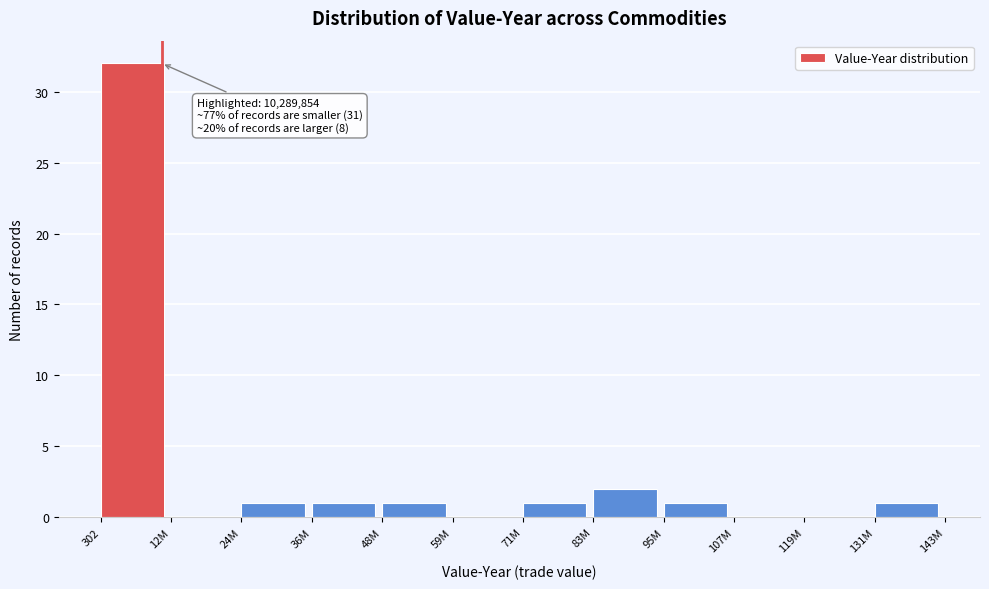

Reading right to left, list all the values displayed in this chart.

131M=1	119M=0	107M=0	95M=1	83M=2	71M=1	59M=0	48M=1	36M=1	24M=1	12M=0	302=32